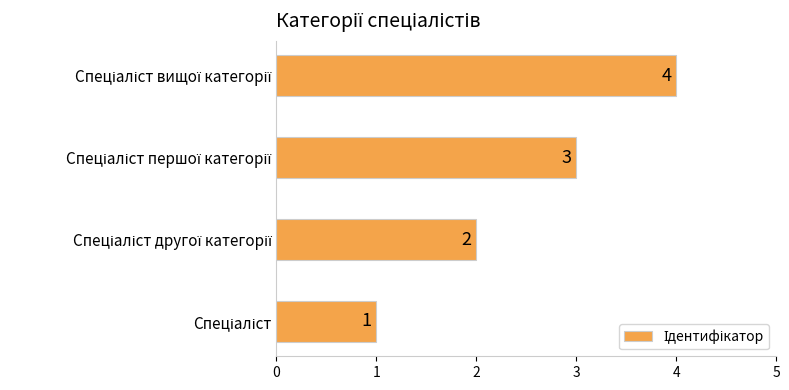

What is the difference between the maximum and minimum values?

3